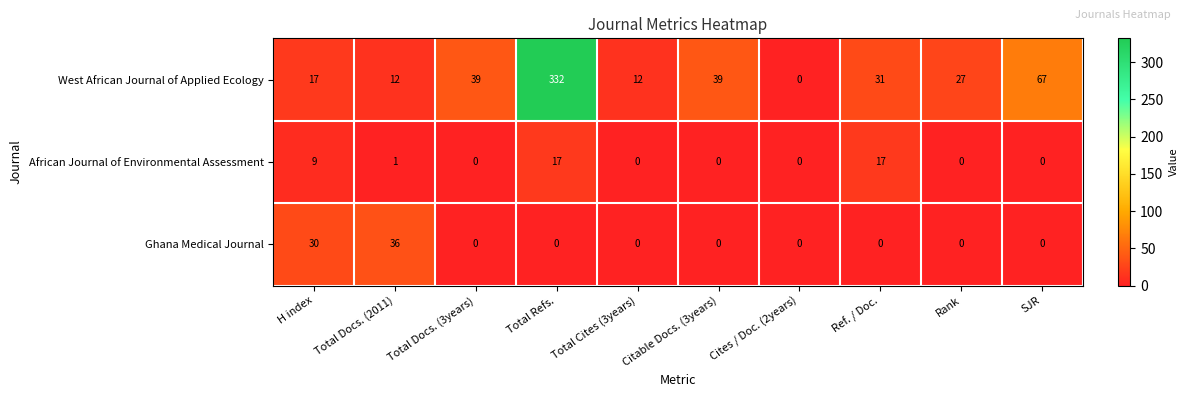

Rank the series by their maximum value, from lowest to highest.

African Journal of Environmental Assessment, Ghana Medical Journal, West African Journal of Applied Ecology